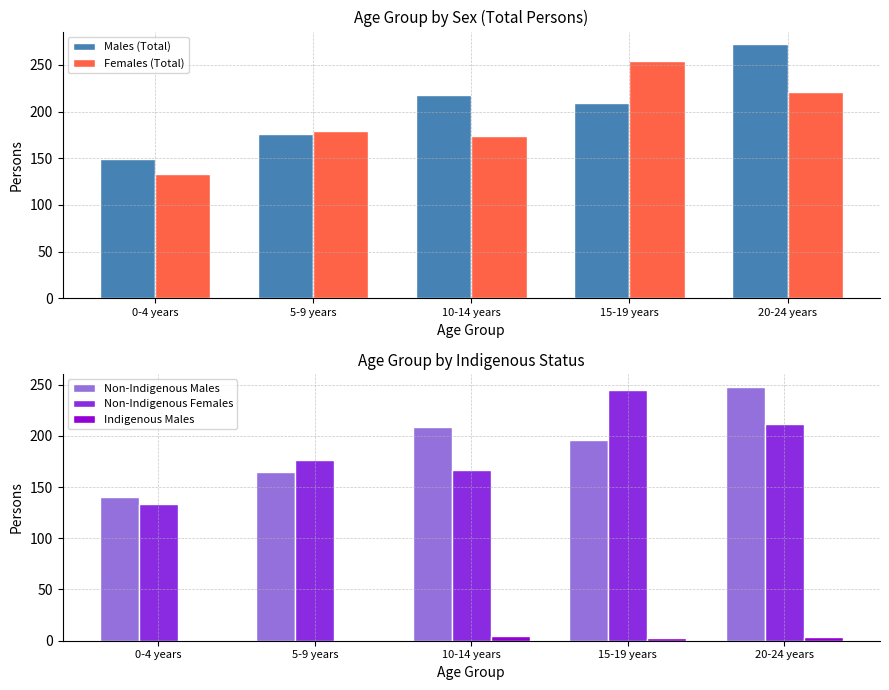

What is the value of the Indigenous Males bar at the 4th from the left?

3